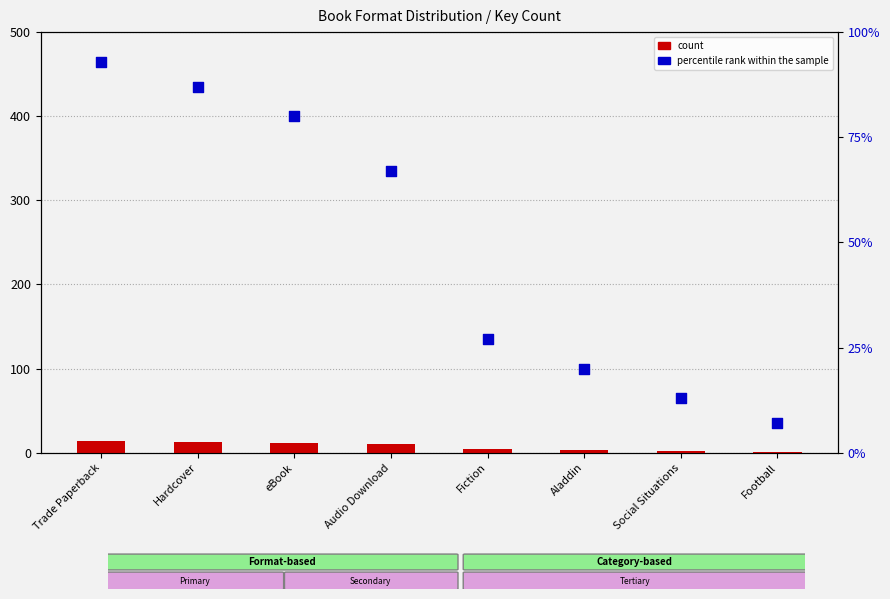

Which series has the largest total across all categories?

percentile rank within the sample